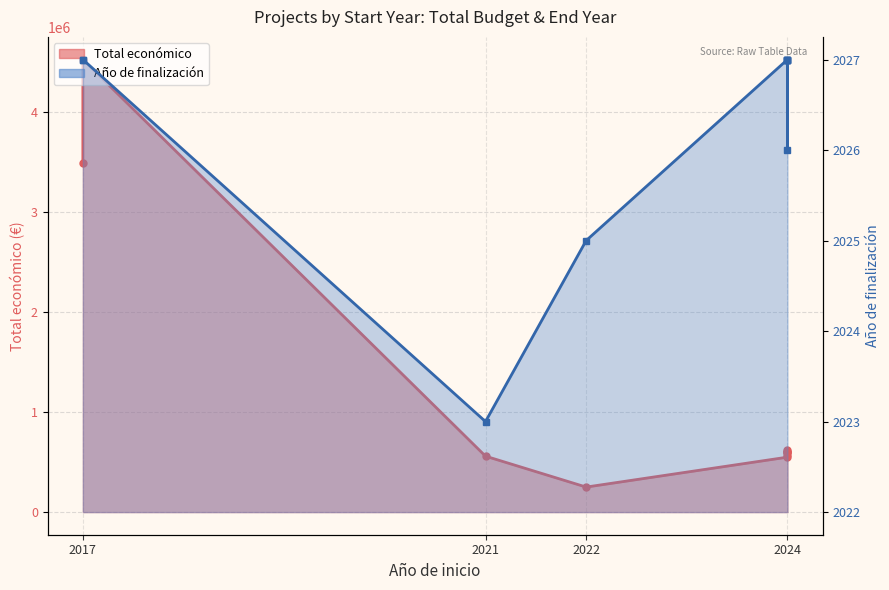

Reading left to right, what are all the values shown in this chart?

3487018	4520649	558710	249910	548889	571965	598139	599792	600000	615375